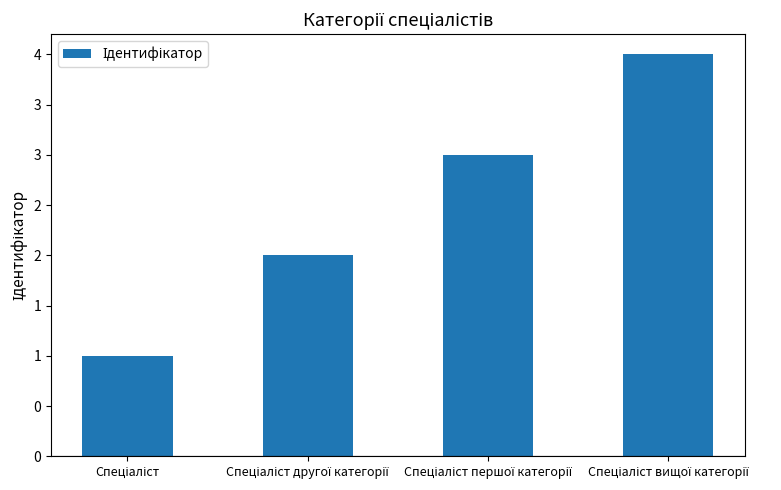

Which label corresponds to the largest value in the chart?

Спеціаліст вищої категорії